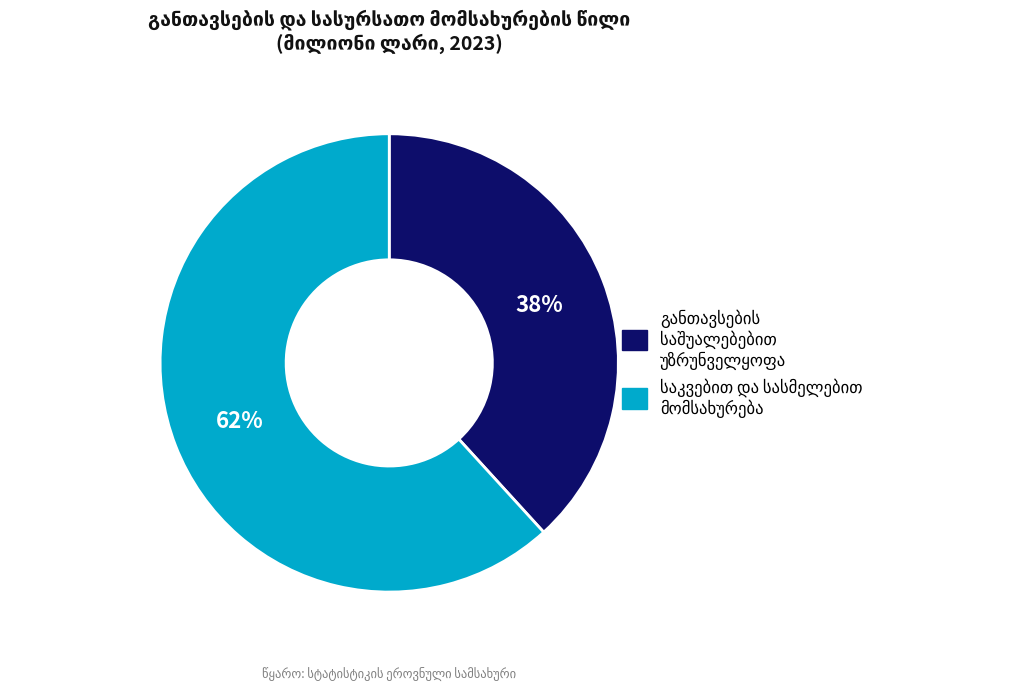

Is there any slice that represents more than half of the pie?

Yes